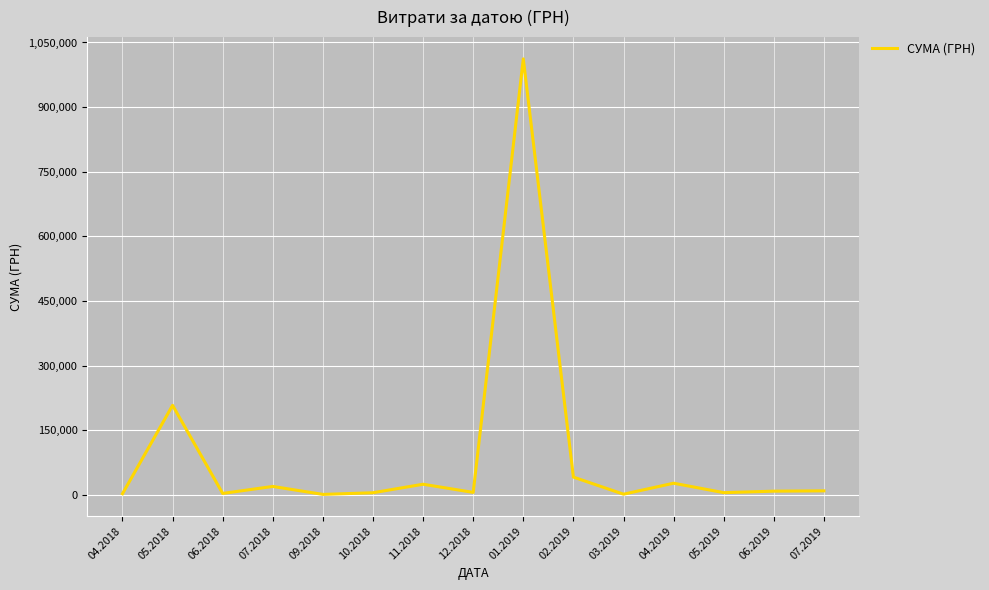

What is the smallest value displayed?

1320.0